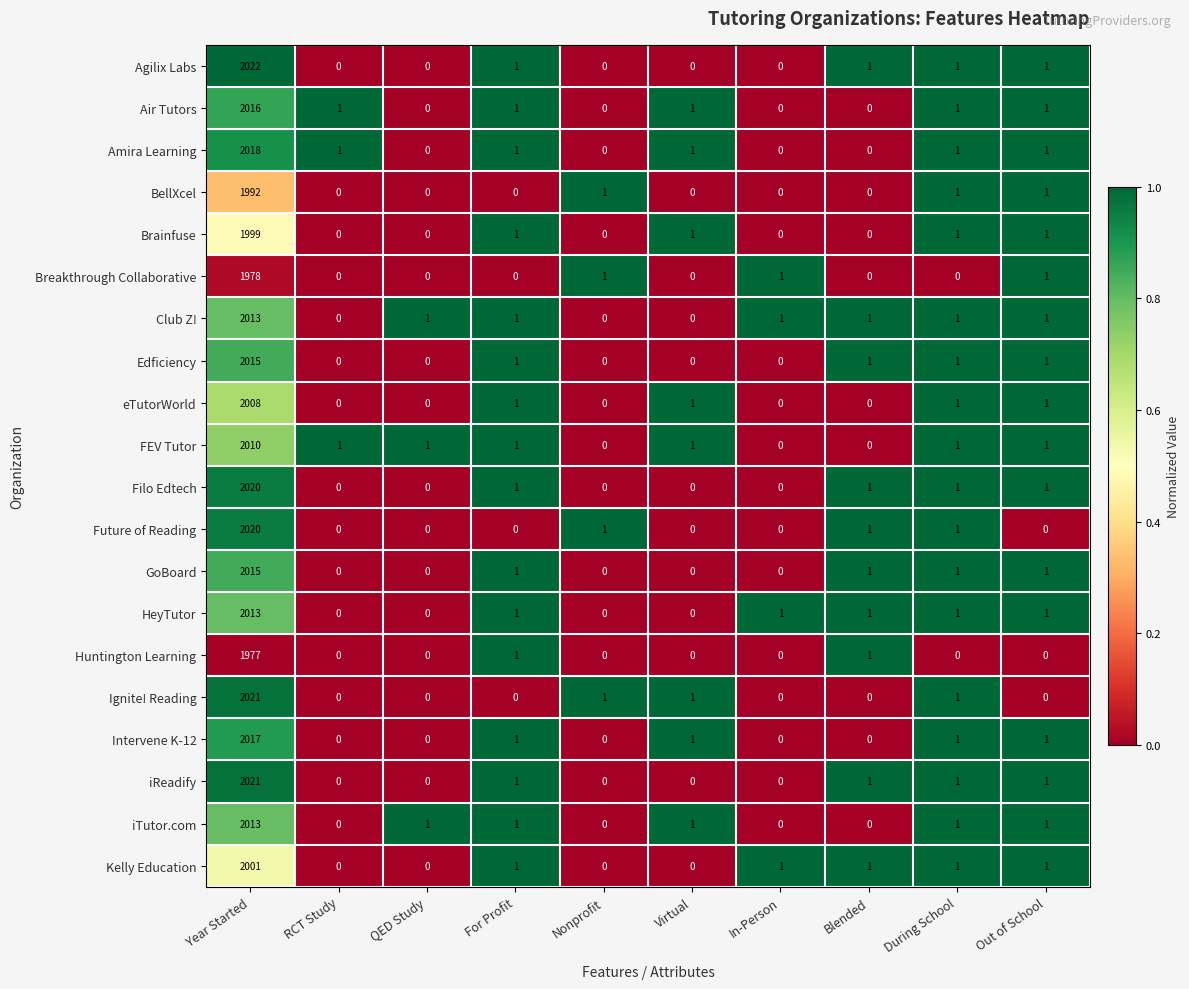

The value of Ignite! Reading at Year Started is 2021. True or false?

True